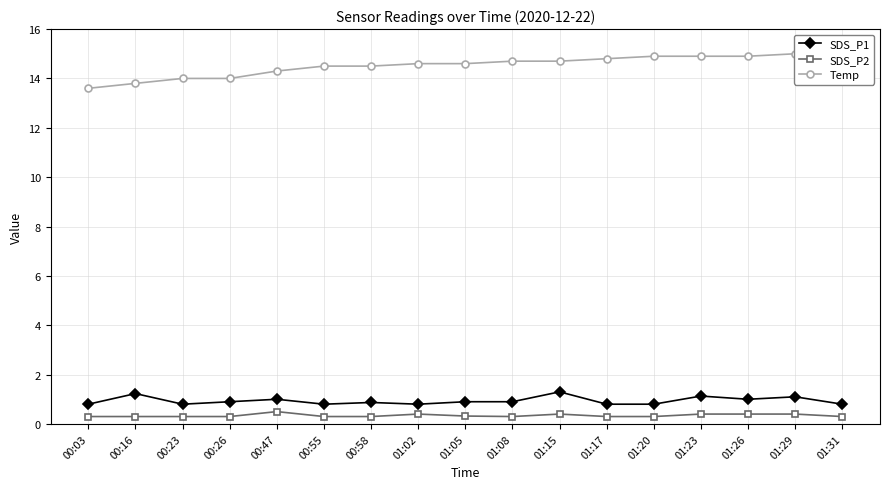

What is the total value across all series at 00:23?

15.1